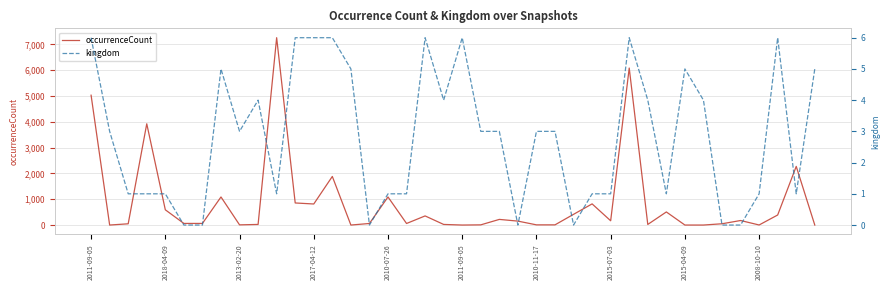

List the series in order of their overall mean, lowest first.

kingdom, occurrenceCount